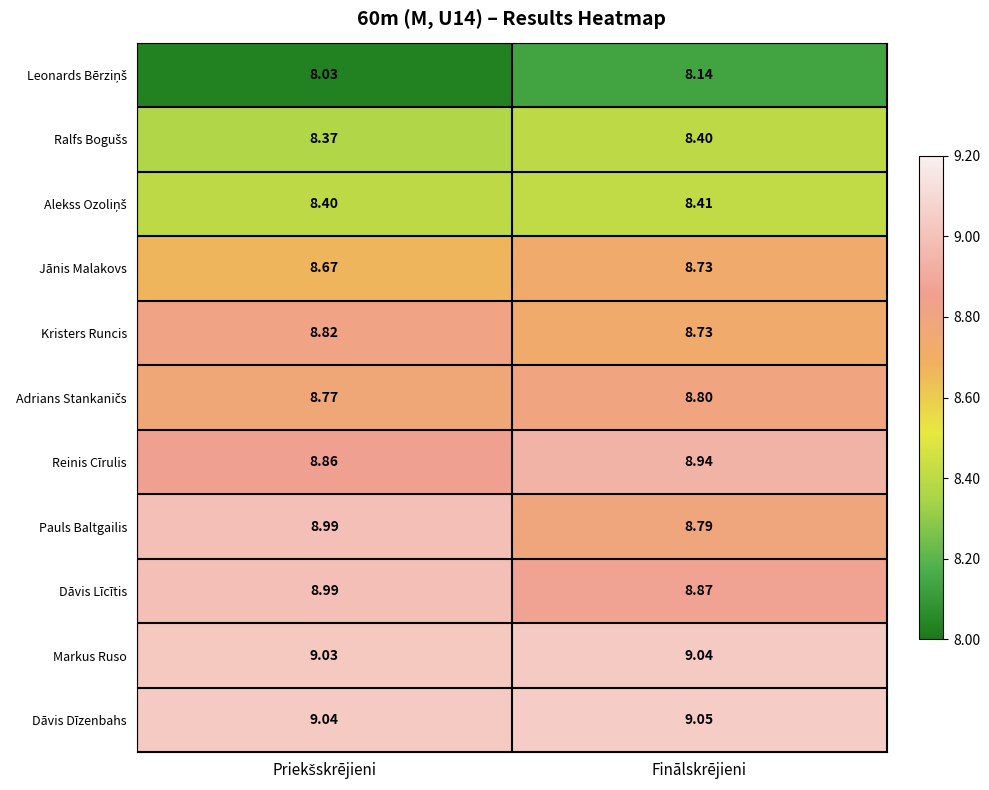

What is the difference between the highest and lowest values at Finālskrējieni?

0.9